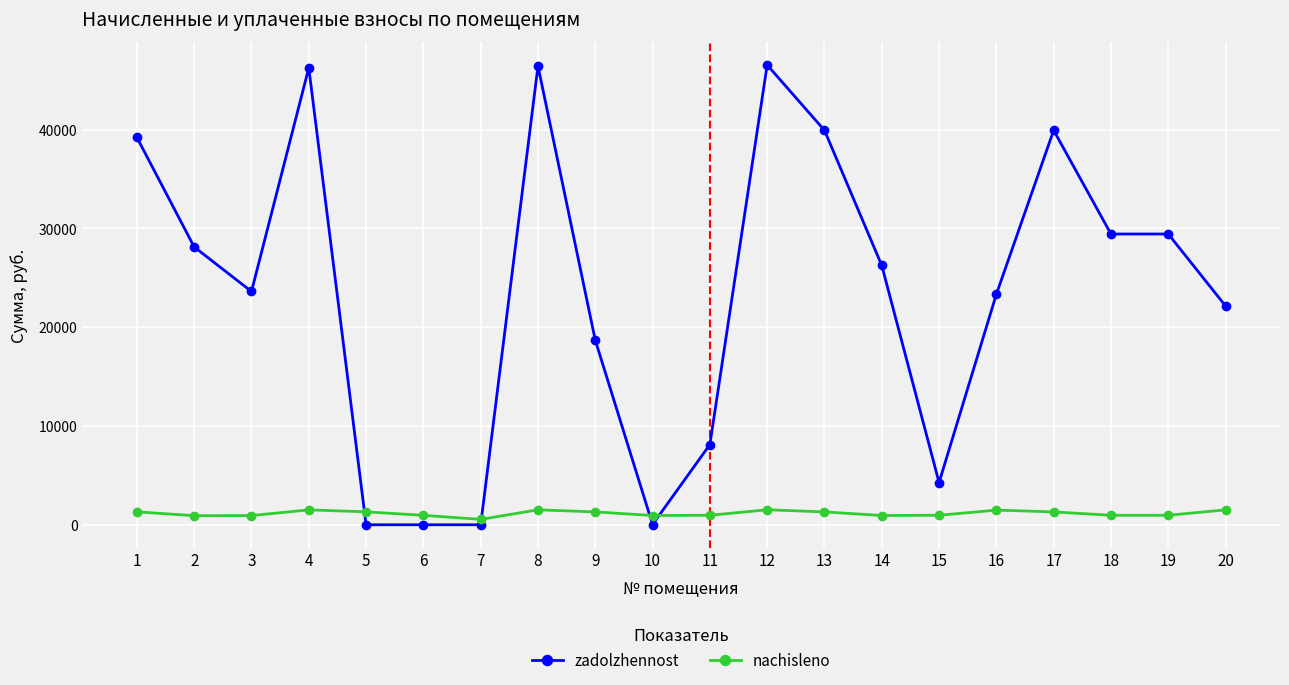

Which series has the widest spread of values?

zadolzhennost